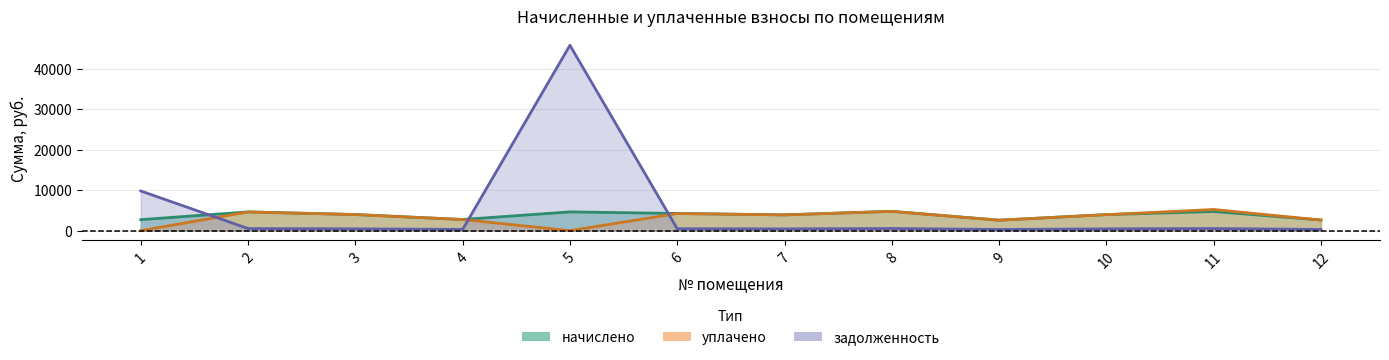

Which series changed the most between 5 and 6?

задолженность